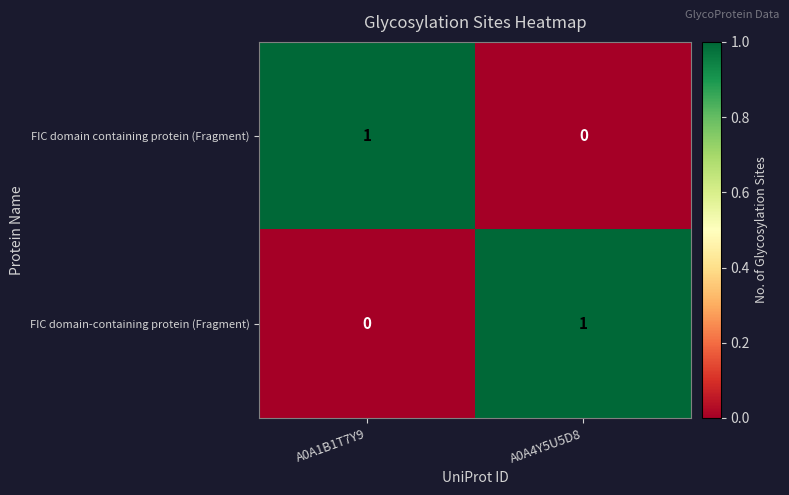

Rank the series at A0A4Y5U5D8 from lowest to highest value.

FIC domain containing protein (Fragment), FIC domain-containing protein (Fragment)